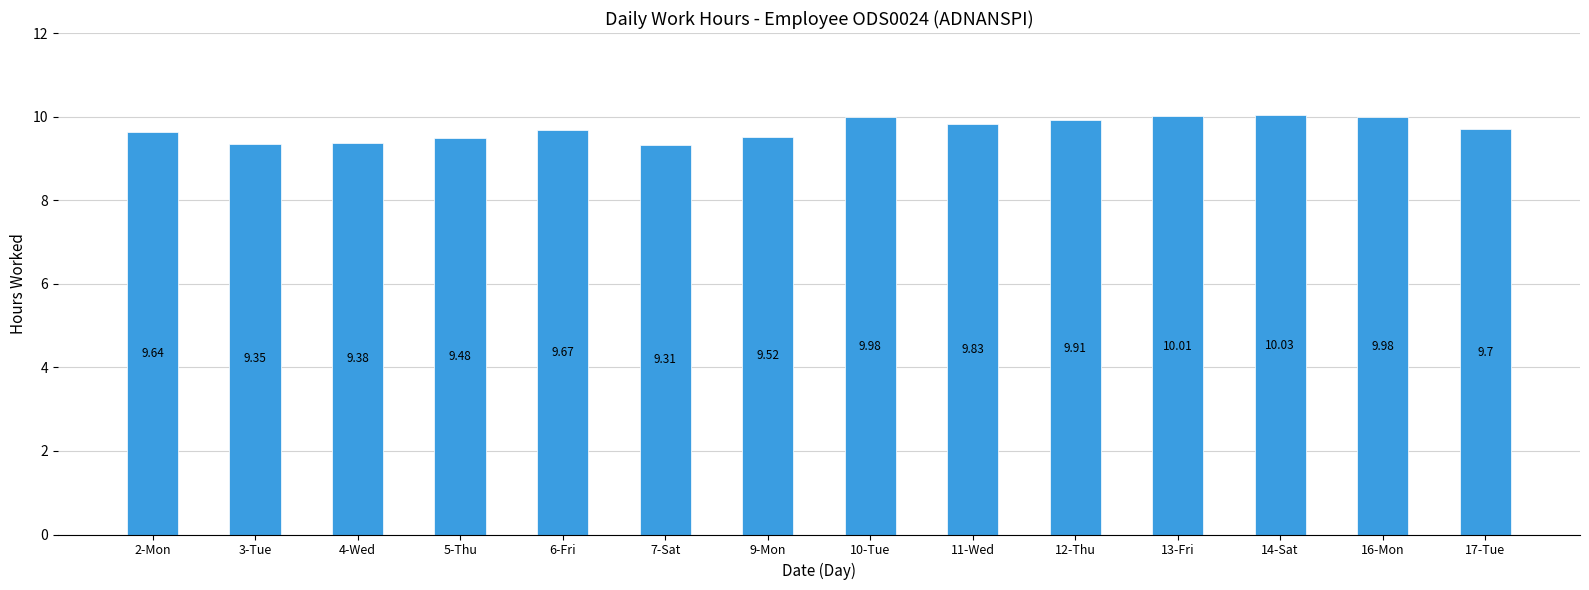

At which category does the chart reach its minimum across all series?

7-Sat